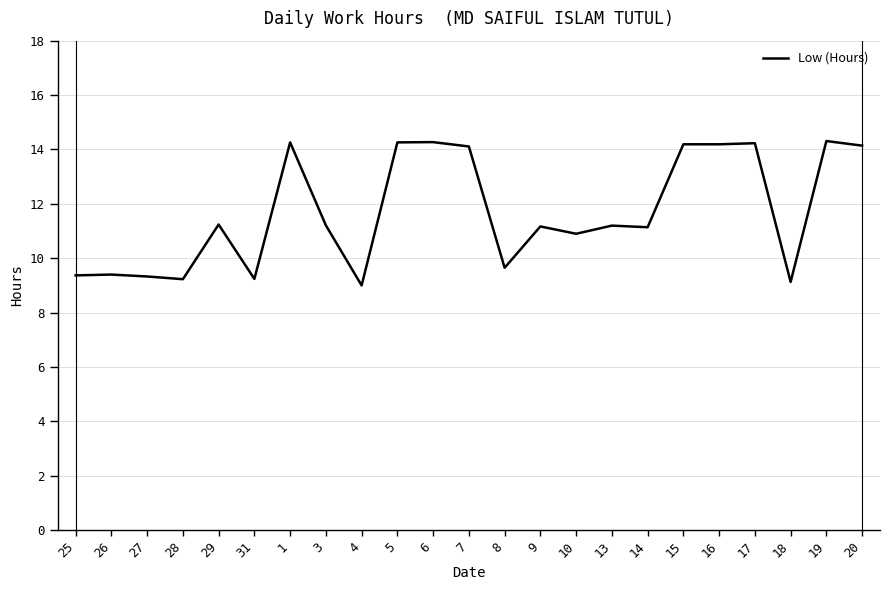

What is the minimum value shown in the chart?

9.0